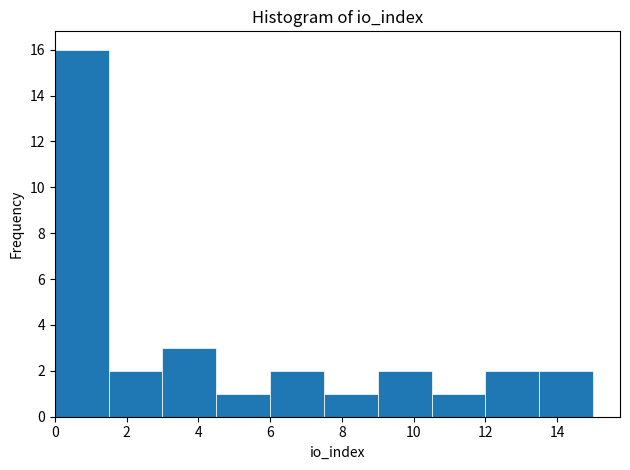

Which range on the x-axis has the tallest bar?

0.0 to 1.5